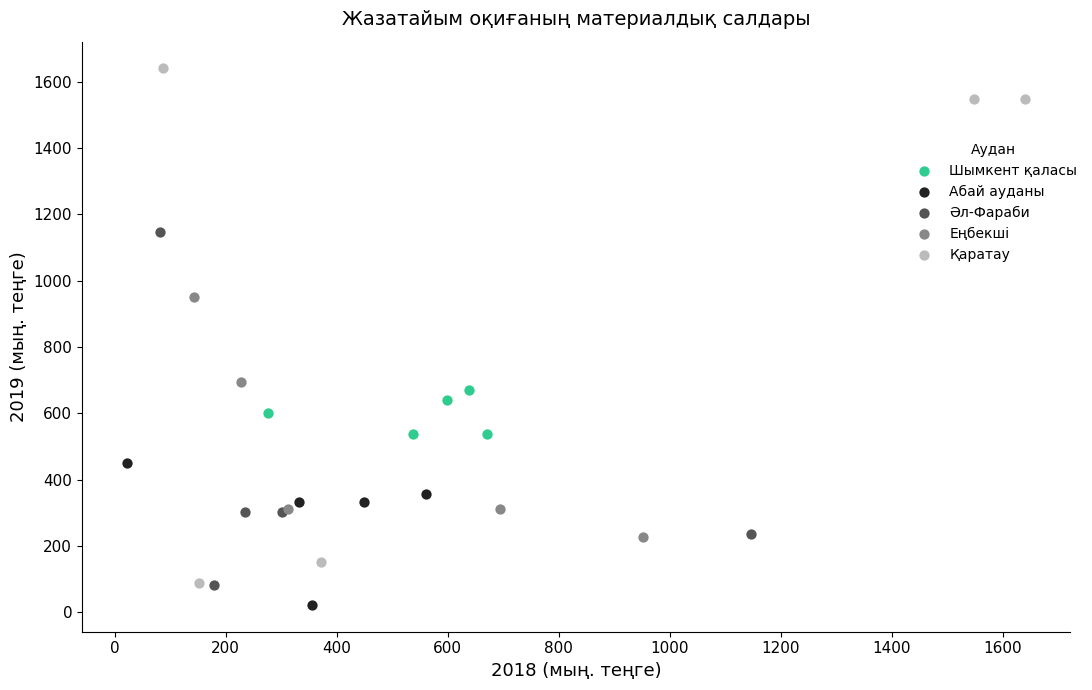

Which series contains the highest Y value?

Қаратау